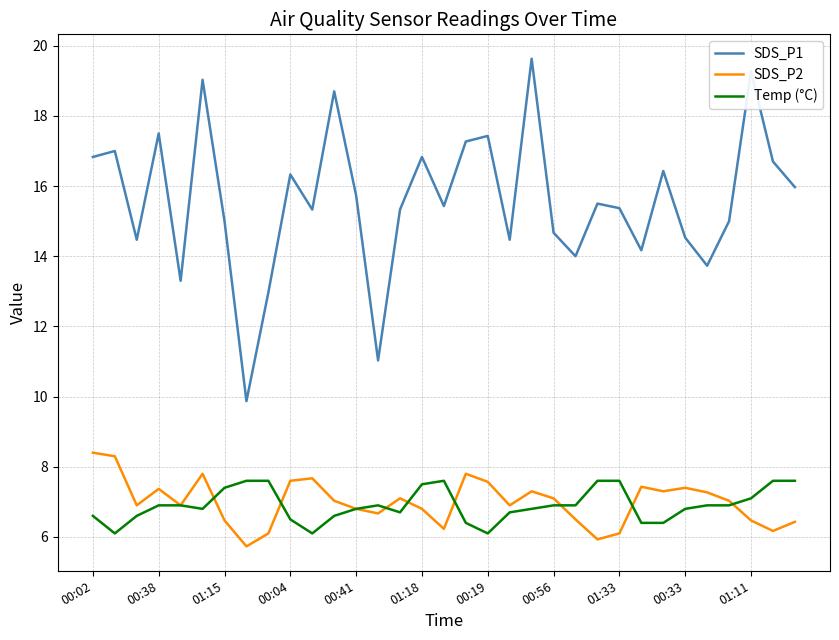

In SDS_P1, how many points are higher than both neighbors (excluding endpoints)?

11